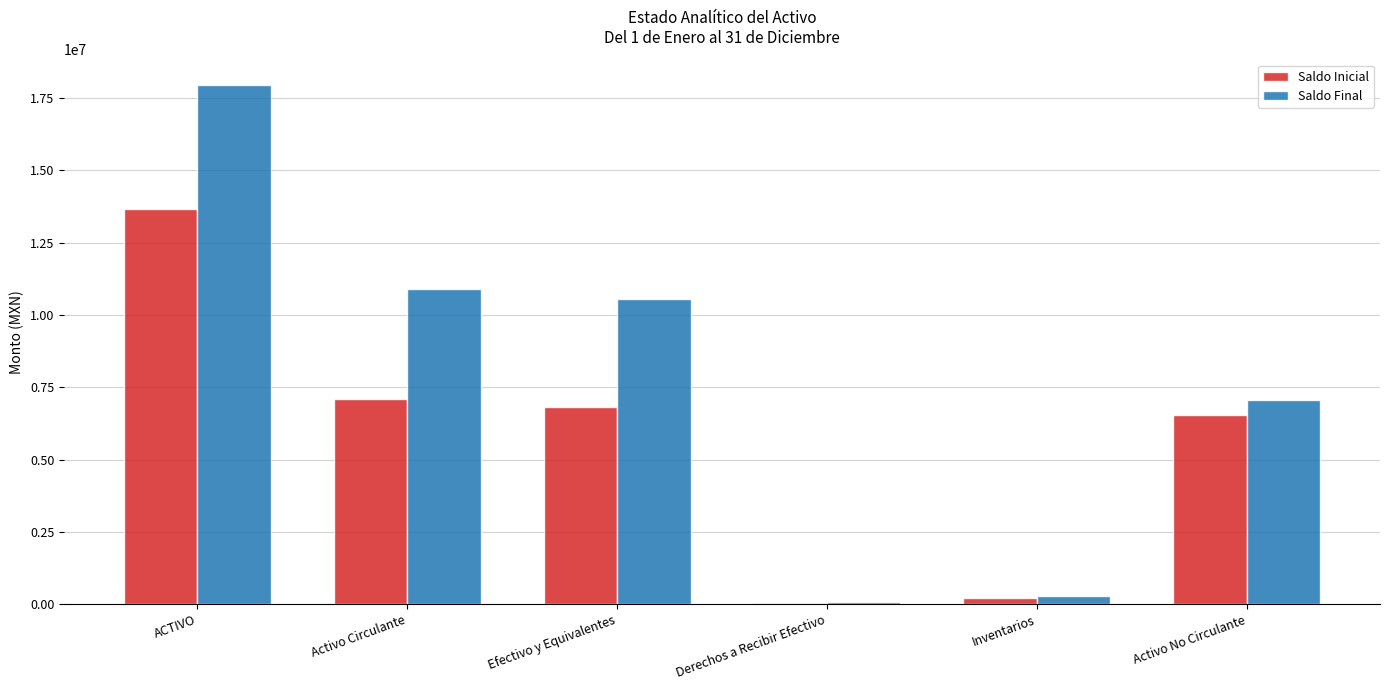

The value of Saldo Final at Activo Circulante is 10896211.3. True or false?

True